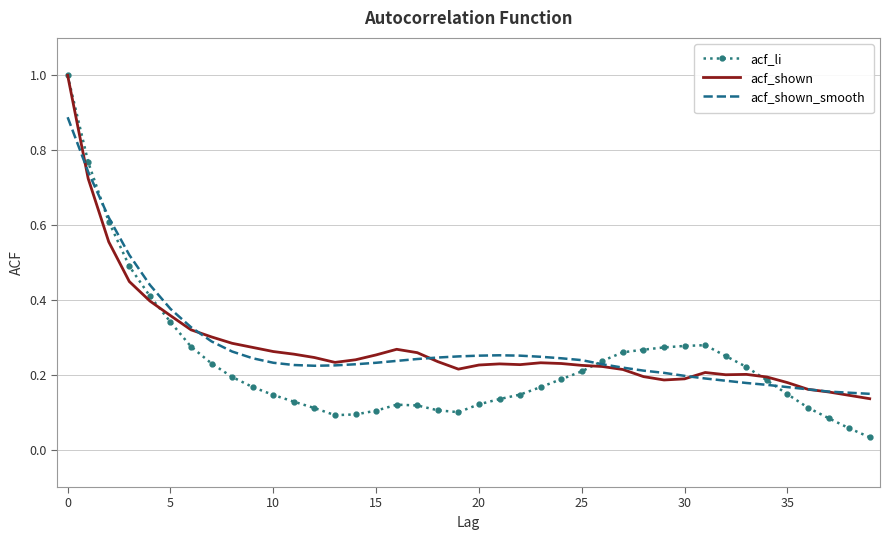

Which series has the largest range (max minus min)?

acf_li